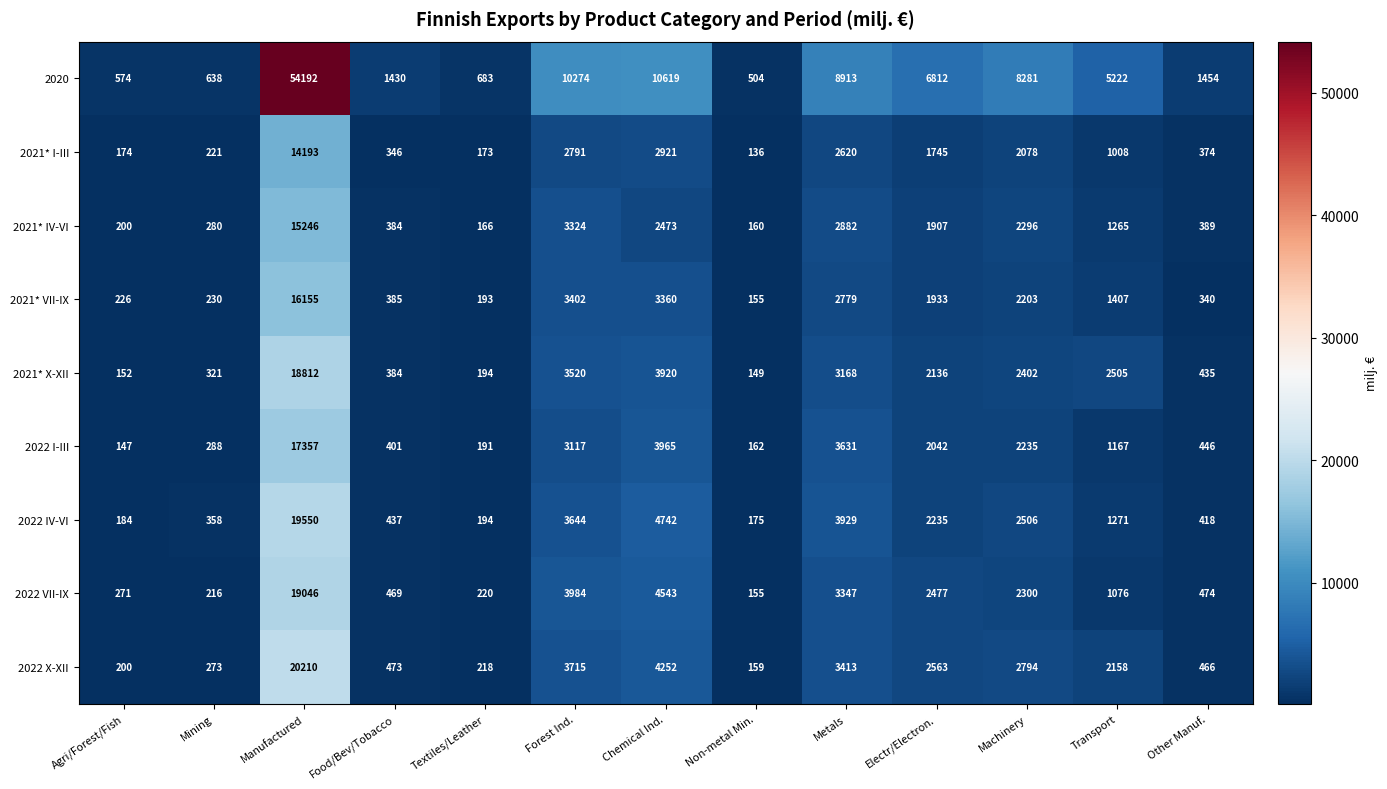

The value of 2022 X-XII at Agri/Forest/Fish is 200. True or false?

True